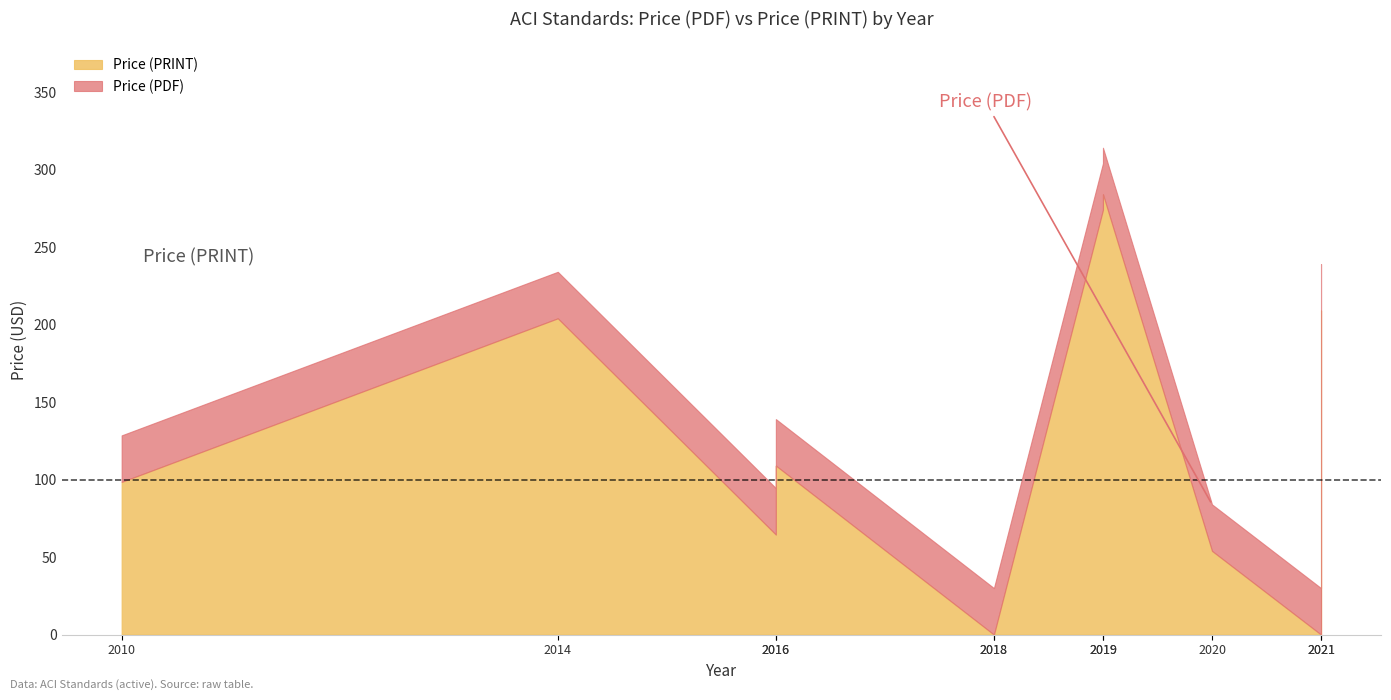

The value of Price (PRINT) at 2019 is 398.0. True or false?

False